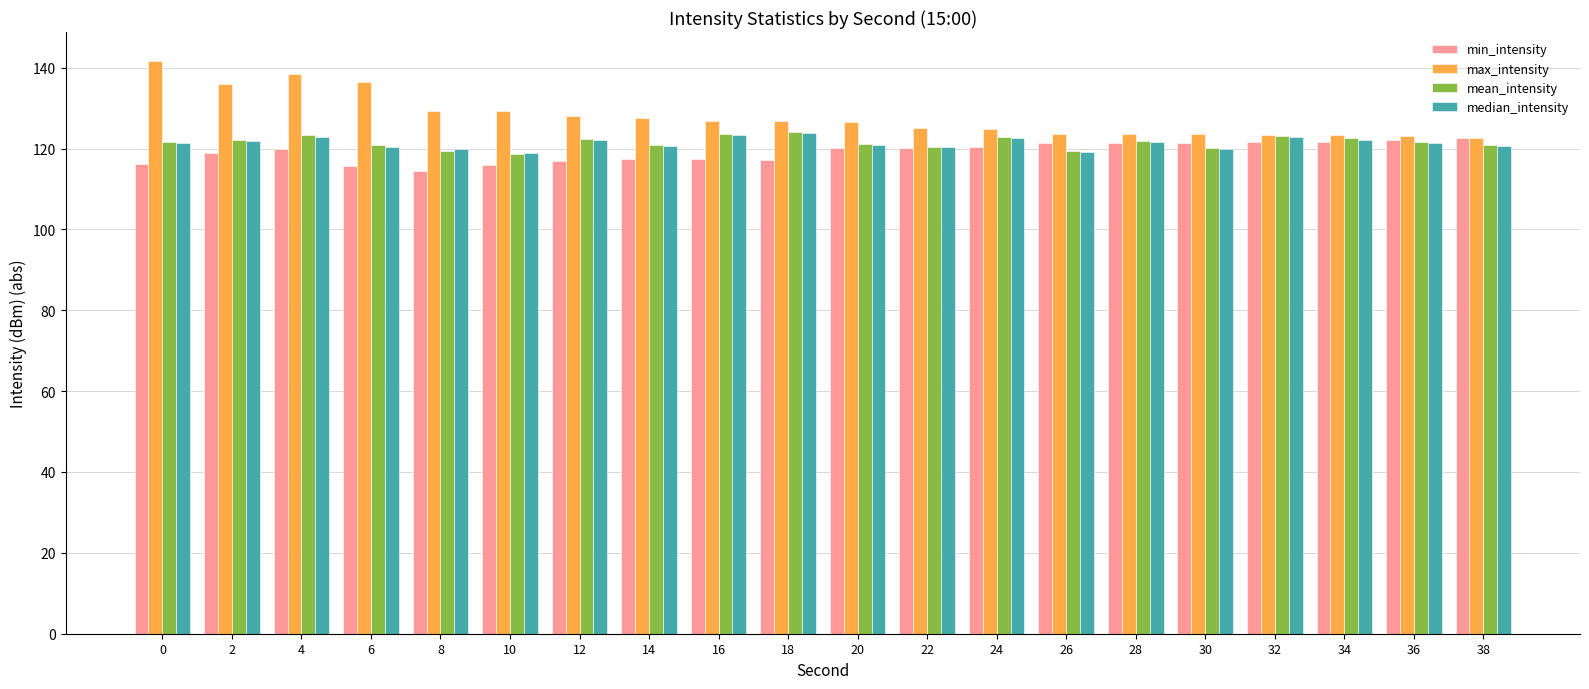

Which series has the largest range (max minus min)?

max_intensity